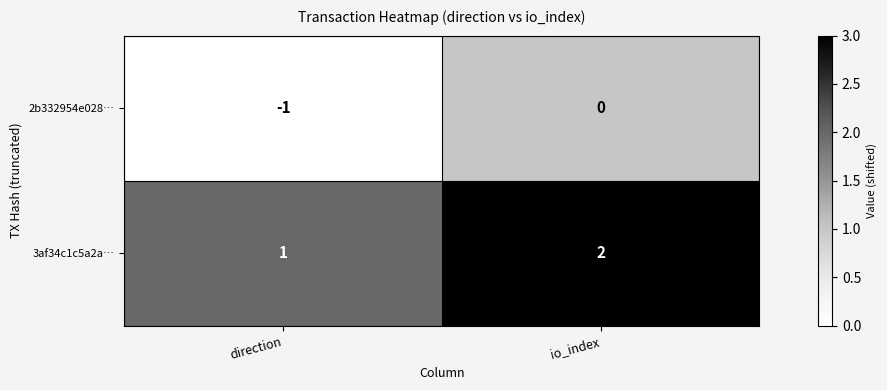

The value of 2b332954e028… at io_index is 0. True or false?

True